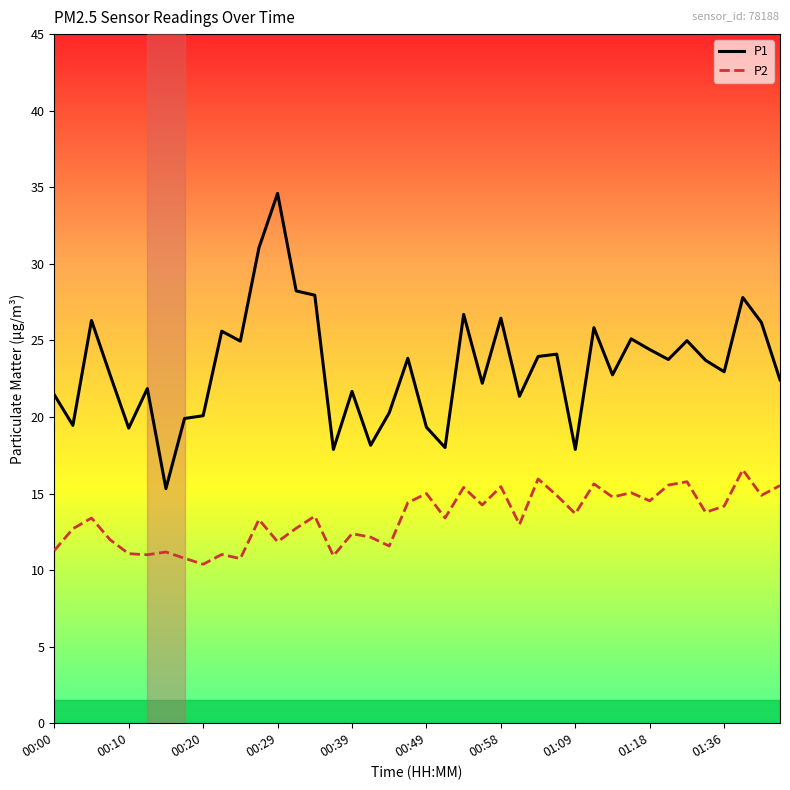

What is the lowest value of the P1 series?

15.3